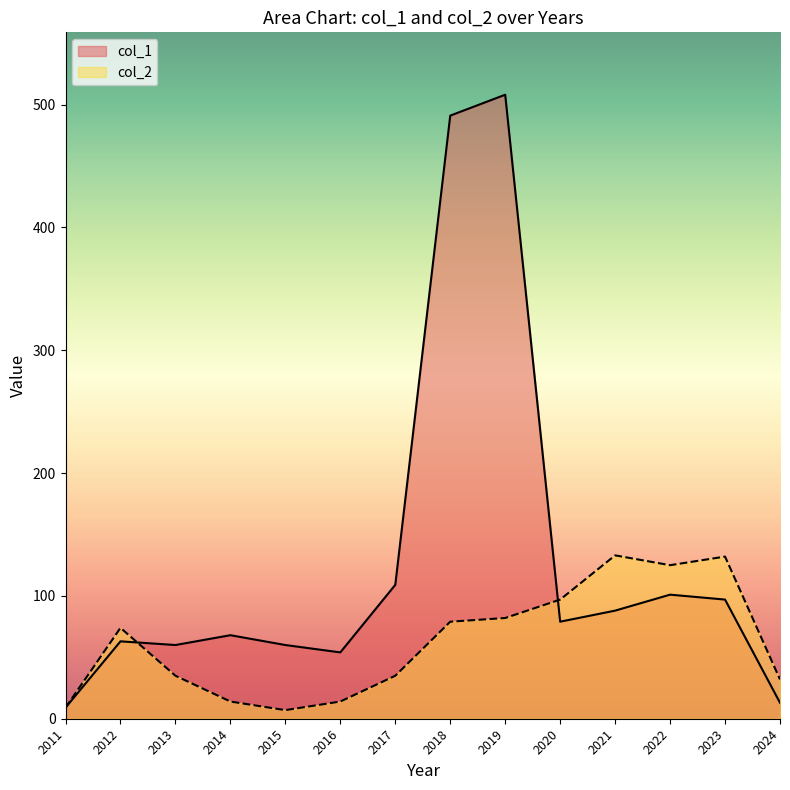

Does the chart have visible grid lines?

No